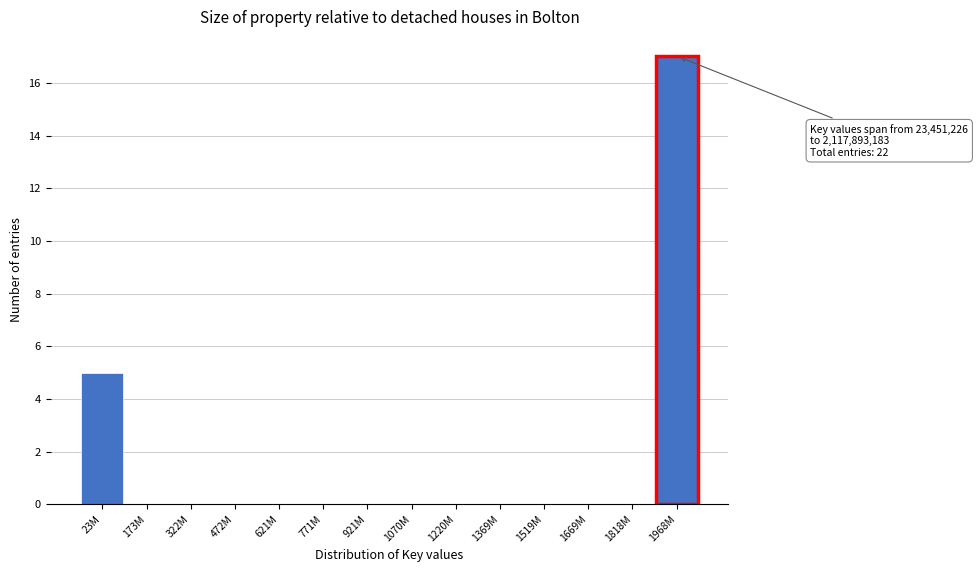

Reading left to right, transcribe all the data shown in this chart.

23M=5	173M=0	322M=0	472M=0	621M=0	771M=0	921M=0	1070M=0	1220M=0	1369M=0	1519M=0	1669M=0	1818M=0	1968M=17